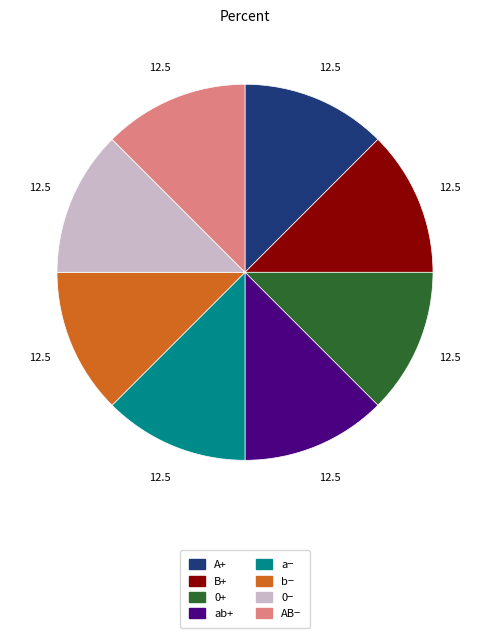

Does any single category account for the majority?

No